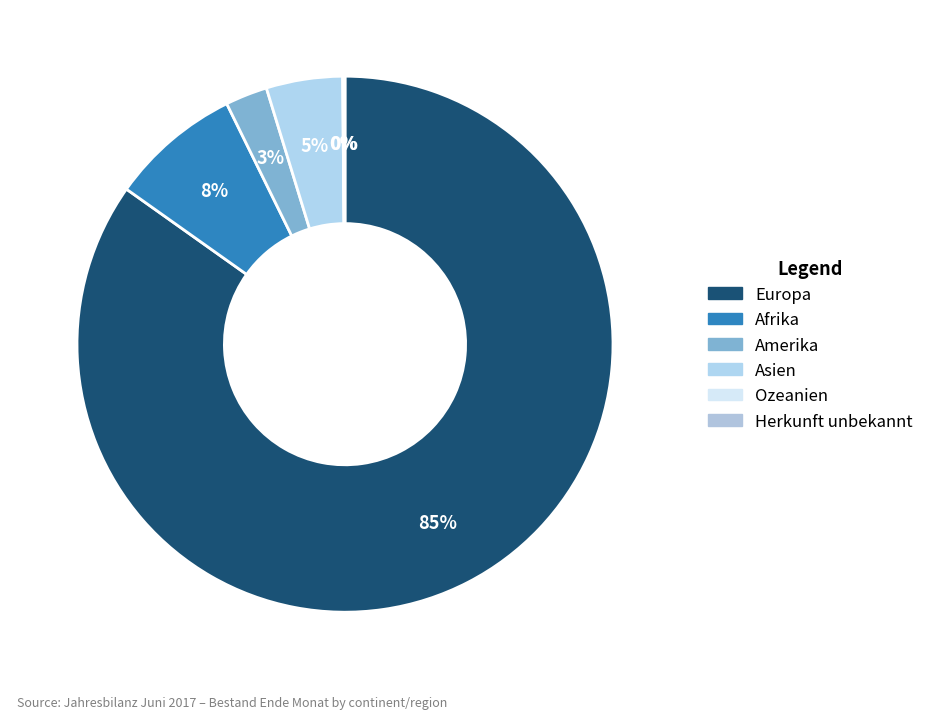

Is Europa the majority of the pie?

Yes